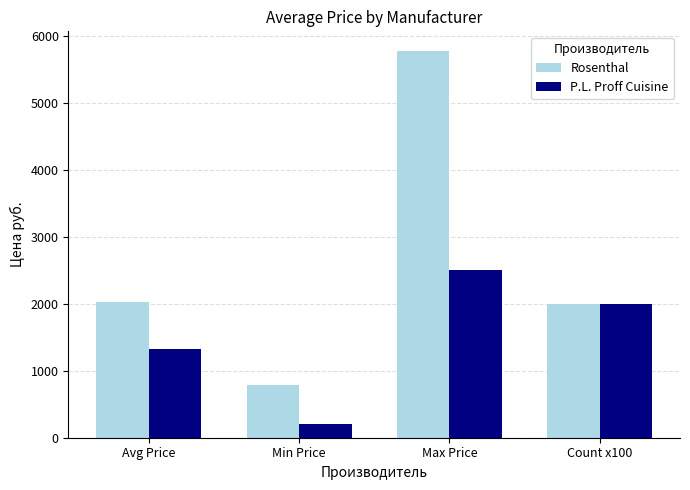

What is the label of the 3rd bar from the right?

Min Price